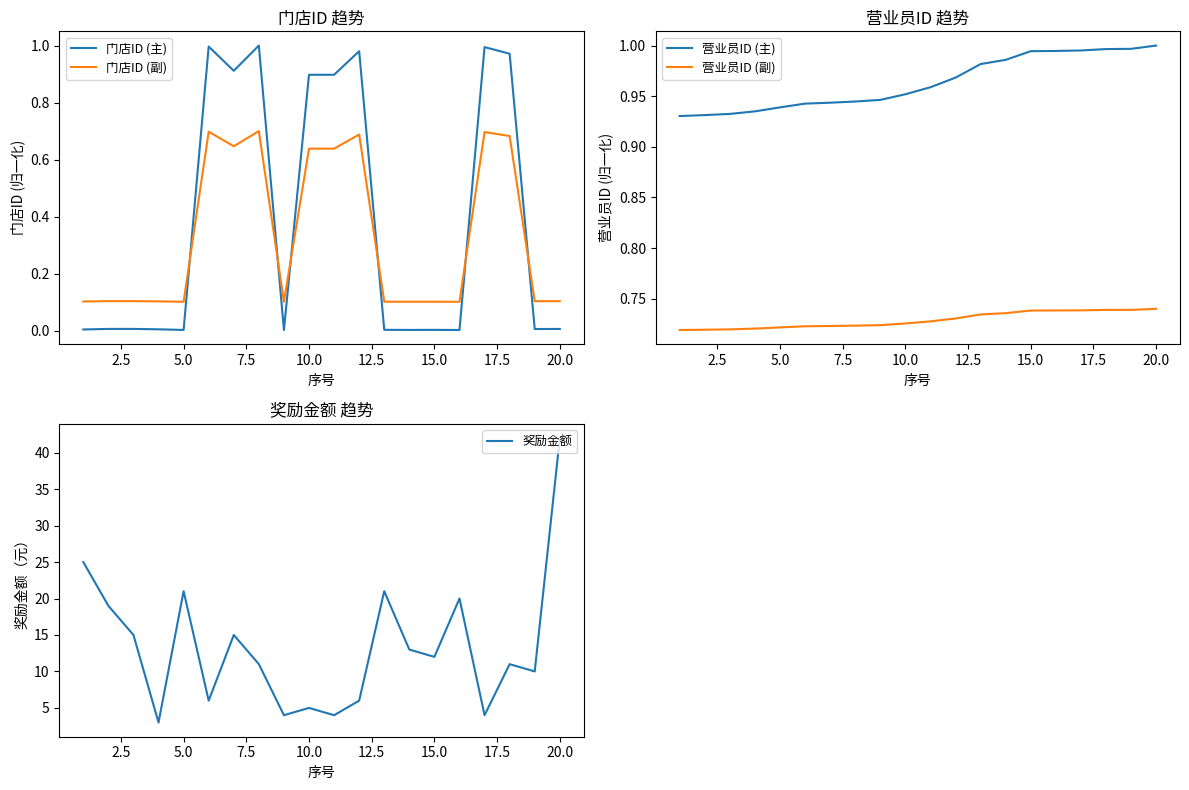

How many values in the 奖励金额 series exceed 12?

9